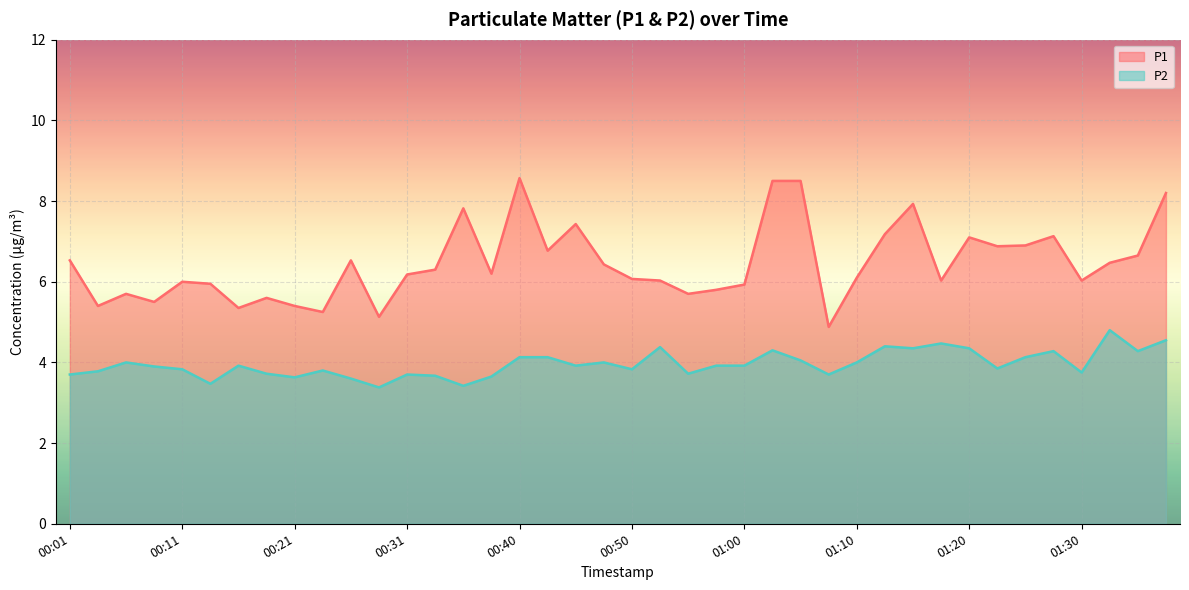

What is the difference between the highest and lowest values at 00:19?

1.9